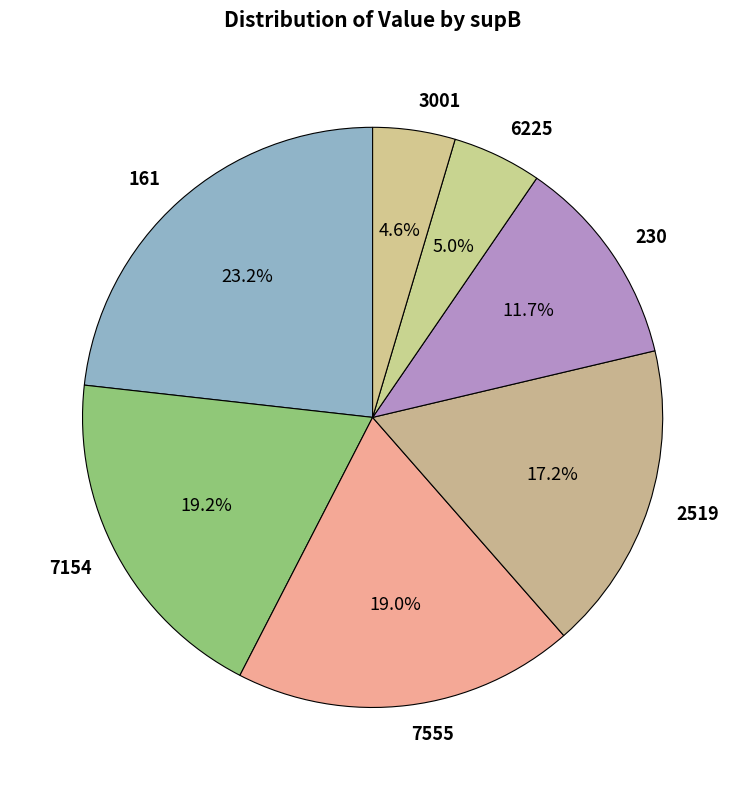

Between 7154 and 6225, which is larger?

7154